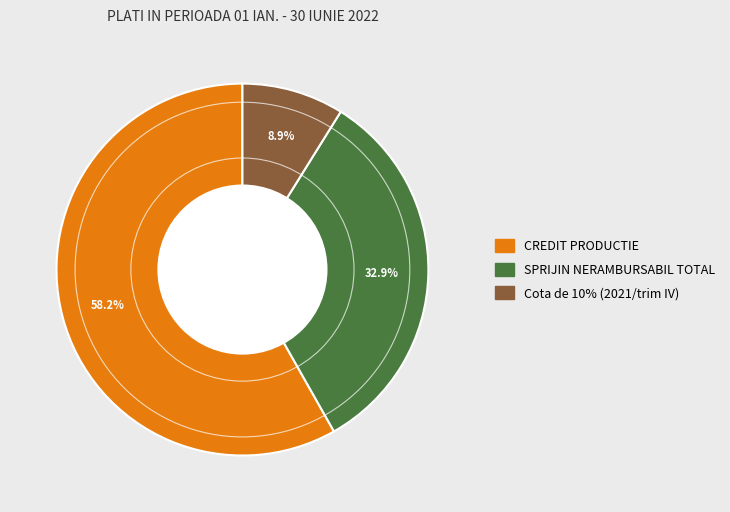

Is there any slice that represents more than half of the pie?

Yes